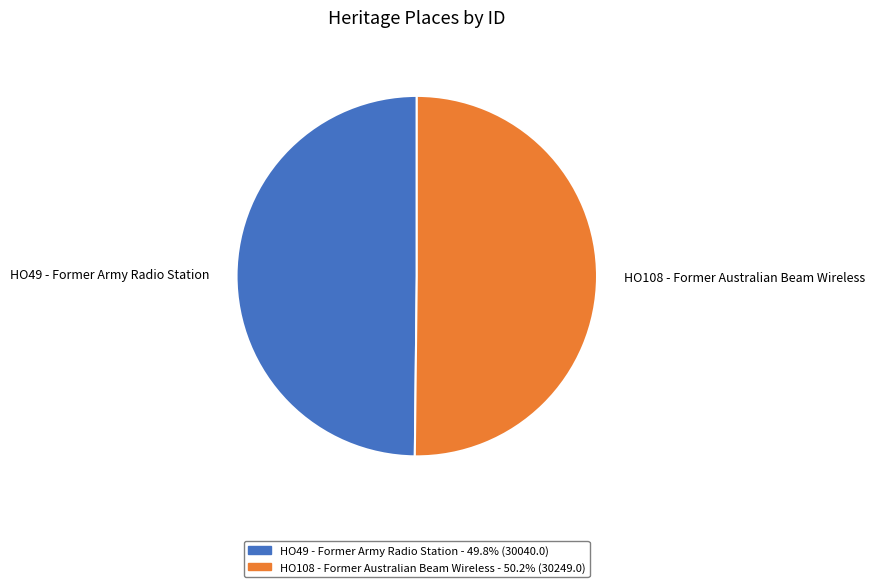

Count the number of slices in the pie.

2